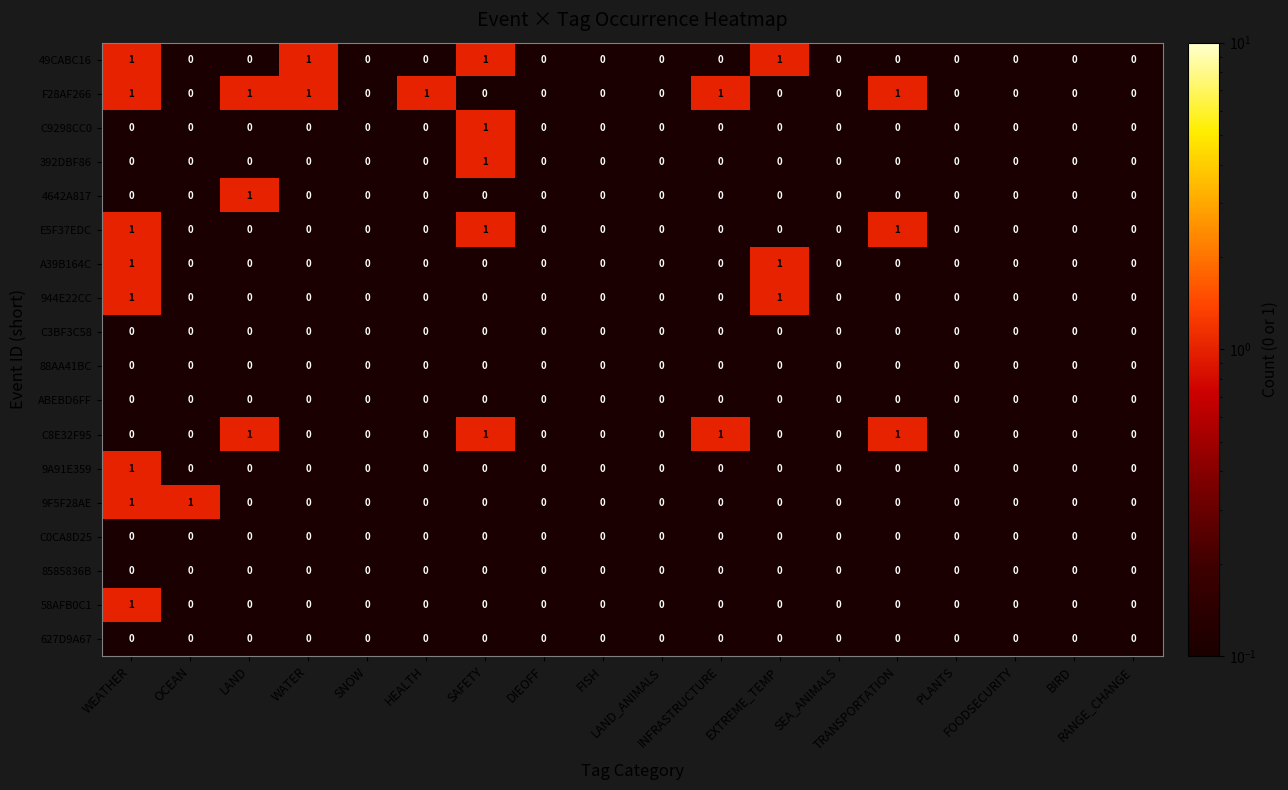

Which series has the largest total across all categories?

F28AF266